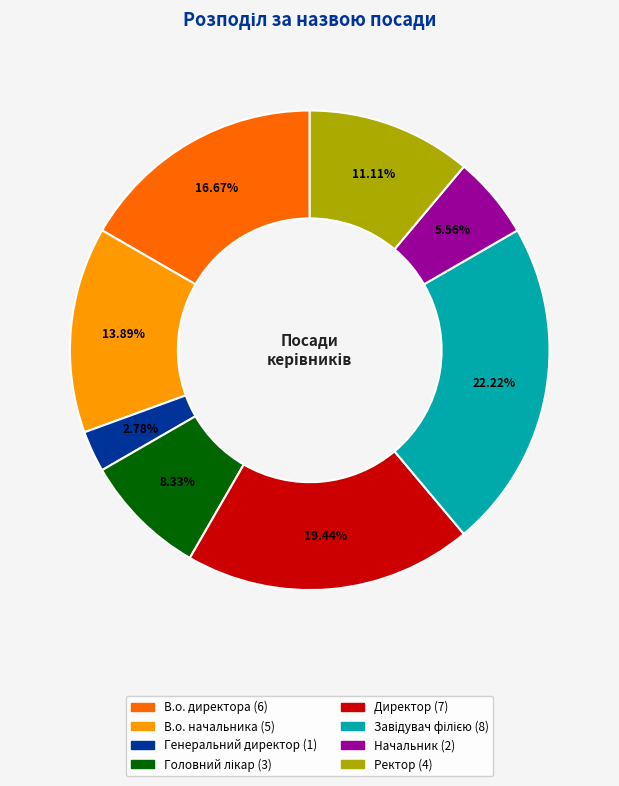

Which category has the smallest portion of the pie?

Генеральний директор